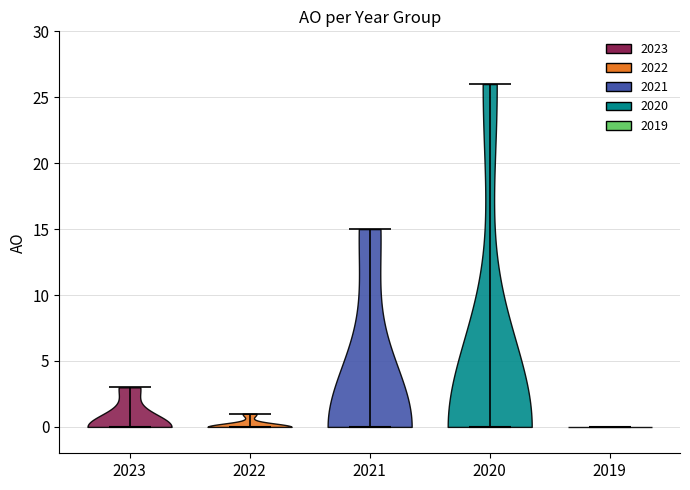

Reading left to right, read every violin against the y-axis: where its median line is, and the lowest and highest points it reaches. The values are not printed on the chart, so give them approximately, as read against the axis.

2023: median line 0, lowest point 0, highest point 3
2022: median line 0, lowest point 0, highest point 1
2021: median line 0, lowest point 0, highest point 15
2020: median line 0, lowest point 0, highest point 26
2019: median line 0, lowest point 0, highest point 0